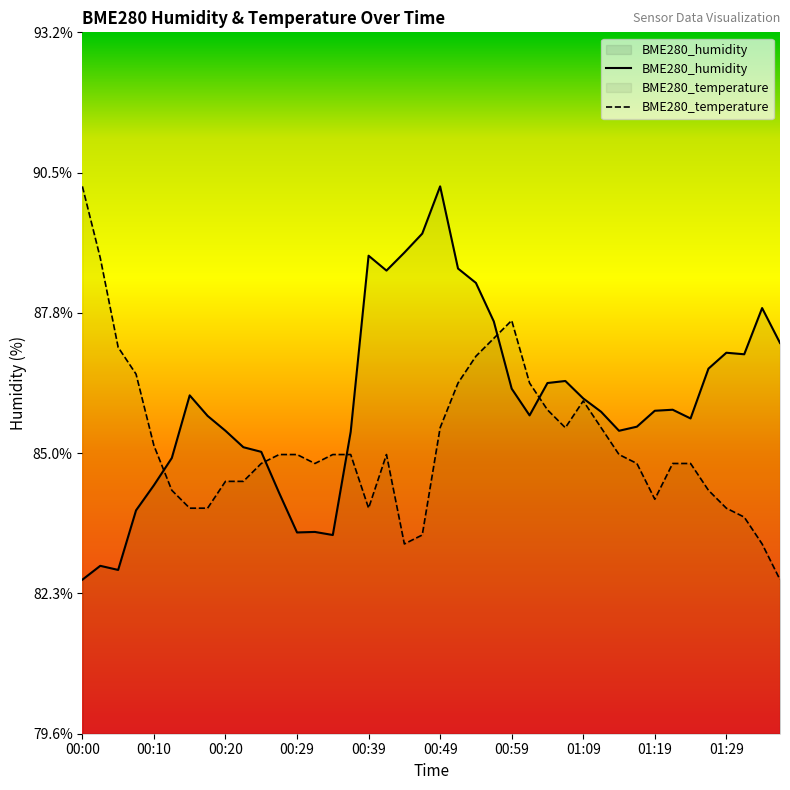

List the series in order of their overall mean, highest first.

BME280_humidity, BME280_temperature